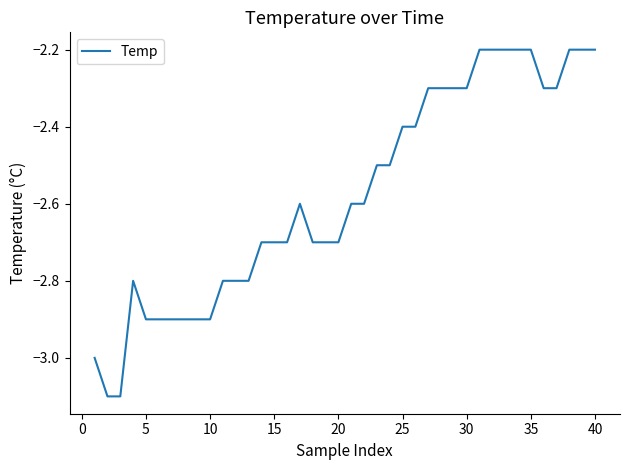

What is the maximum value shown in the chart?

-2.2